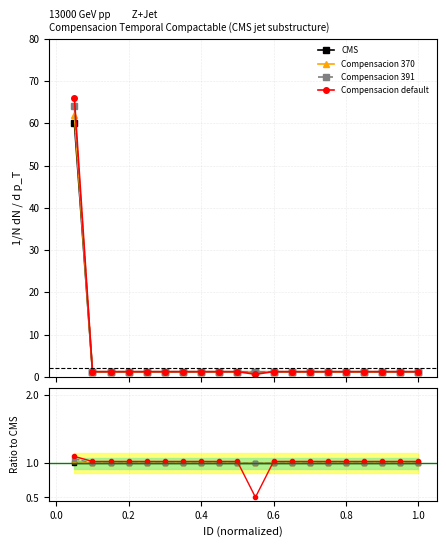

Reading left to right, what are all the values shown in this chart?

CMS: 1.0	1.0	1.0	1.0	1.0	1.0	1.0	1.0	1.0	1.0	1.0	1.0	1.0	1.0	1.0	1.0	1.0	1.0	1.0	1.0
Compensacion 370: 1.0	1.0	1.0	1.0	1.0	1.0	1.0	1.0	1.0	1.0	1.0	1.0	1.0	1.0	1.0	1.0	1.0	1.0	1.0	1.0
Compensacion 391: 1.1	1.0	1.0	1.0	1.0	1.0	1.0	1.0	1.0	1.0	1.0	1.0	1.0	1.0	1.0	1.0	1.0	1.0	1.0	1.0
Compensacion default: 1.1	1.0	1.0	1.0	1.0	1.0	1.0	1.0	1.0	1.0	0.5	1.0	1.0	1.0	1.0	1.0	1.0	1.0	1.0	1.0